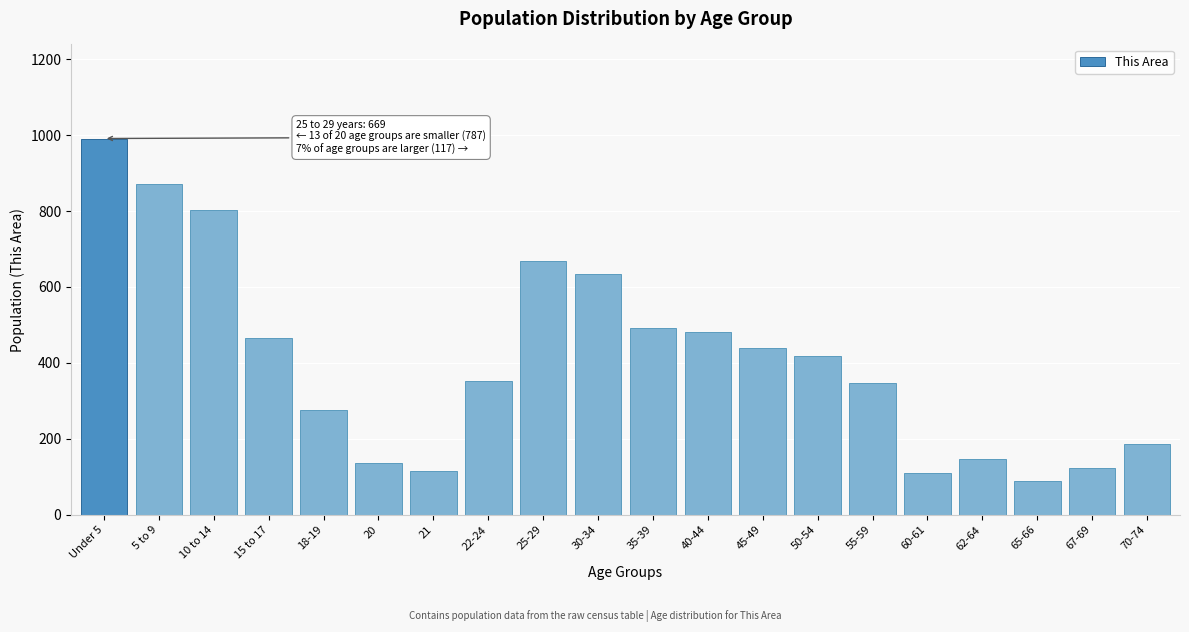

Reading left to right, extract all data points from this chart.

991	871	804	466	276	135	116	353	669	634	491	482	440	418	346	109	147	88	123	187